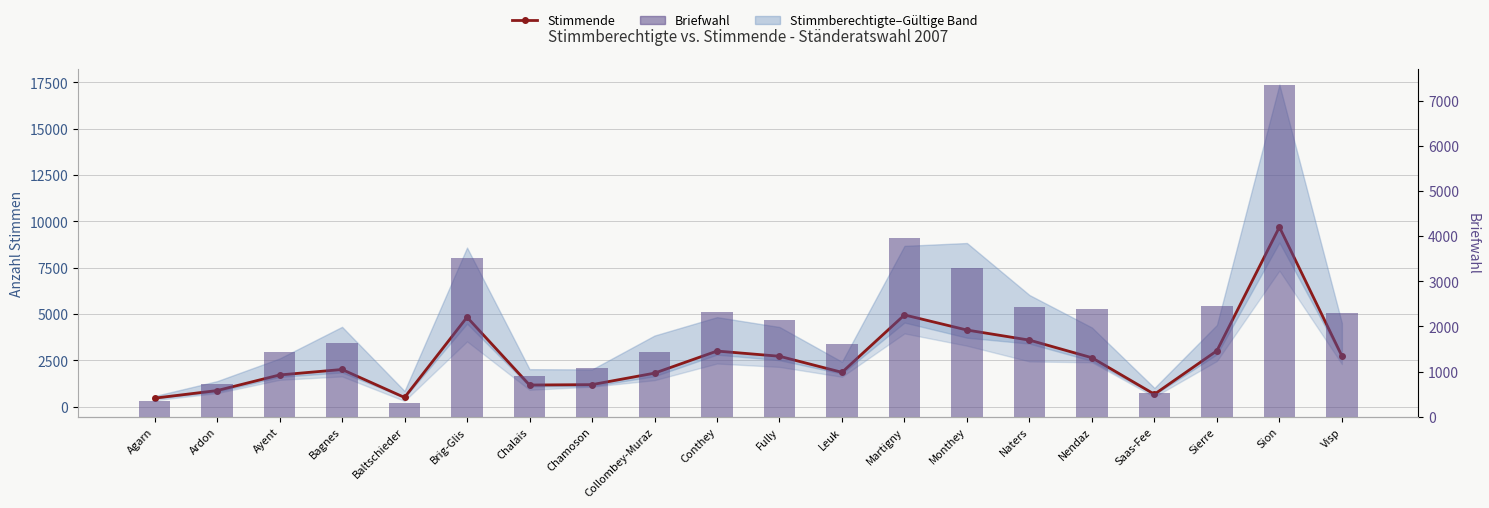

The Stimmende series shows 2997 at Conthey. True or false?

True